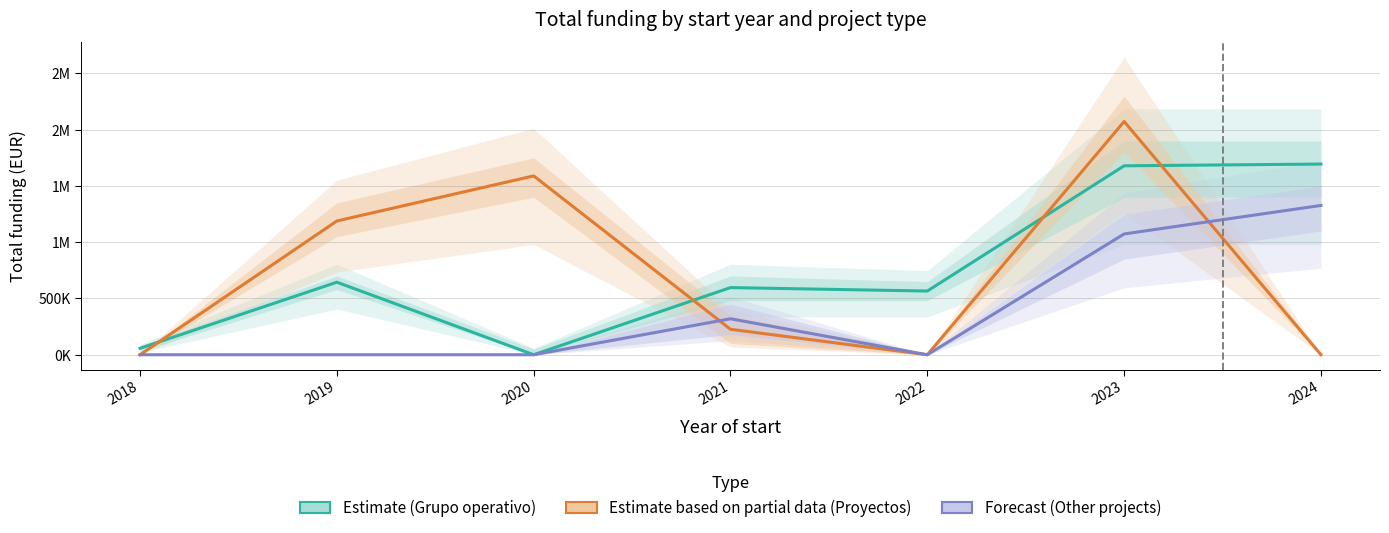

Reading left to right, what are all the values shown in this chart?

Estimate (Grupo operativo): 57500	644817	0	596871	566298	1679433	1694915
Estimate based on partial data (Proyectos): 0	1189042	1589765	226339	0	2073206	0
Forecast (Other projects): 0	0	0	319780	0	1073712	1327241